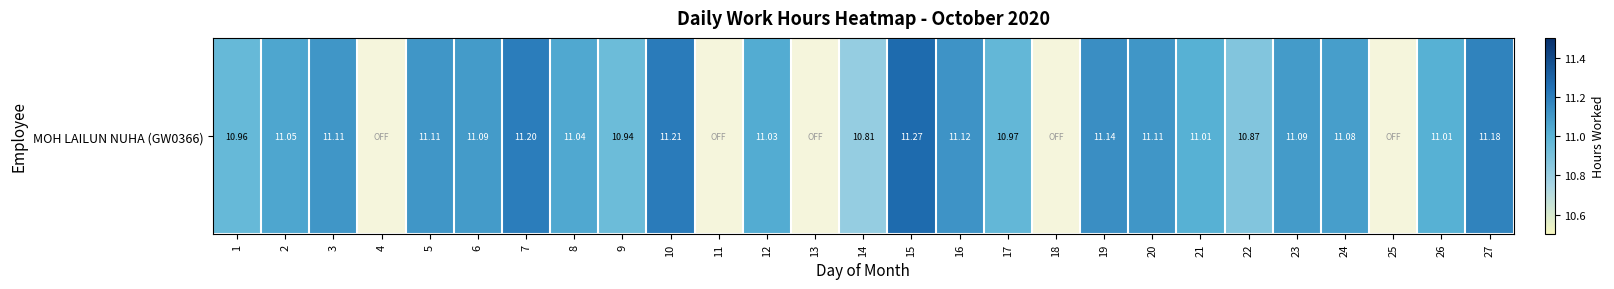

Reading left to right, transcribe all the data shown in this chart.

11.0	11.1	11.1	0.0	11.1	11.1	11.2	11.0	10.9	11.2	0.0	11.0	0.0	10.8	11.3	11.1	11.0	0.0	11.1	11.1	11.0	10.9	11.1	11.1	0.0	11.0	11.2